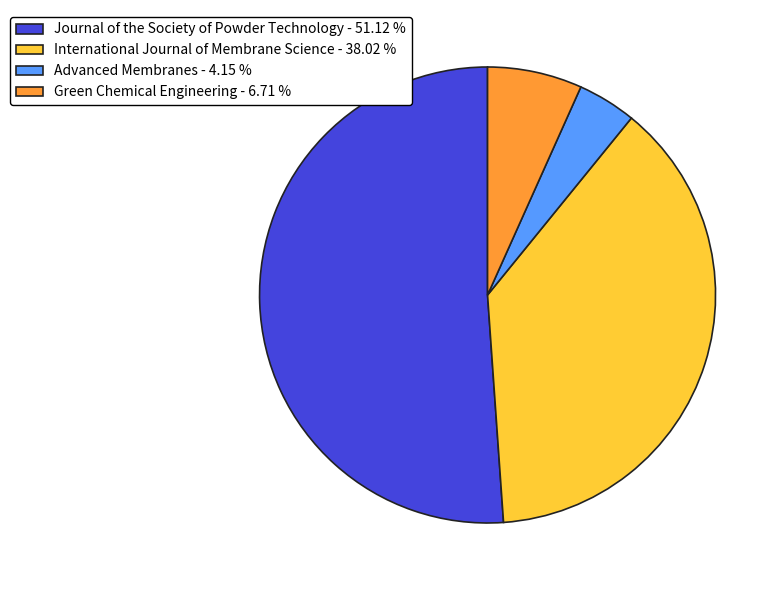

Count the number of slices in the pie.

4